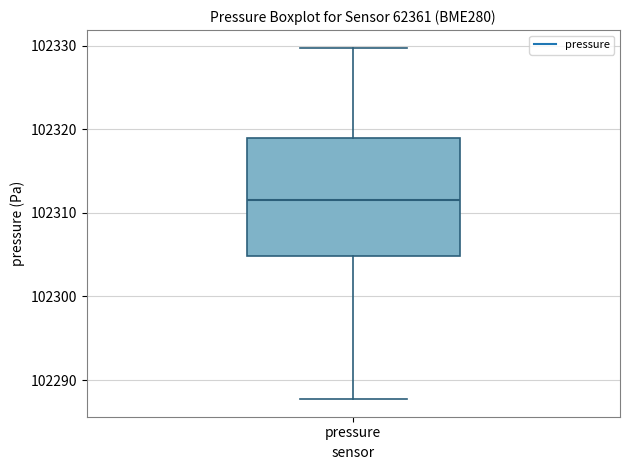

Transcribe this box plot: give where the median line is, the range the box spans, and where the two whiskers end, as read against the y-axis. The values are not printed on the chart, so give them approximately, as read against the axis.

median 102312, box 102305 to 102319, whiskers 102288 to 102330